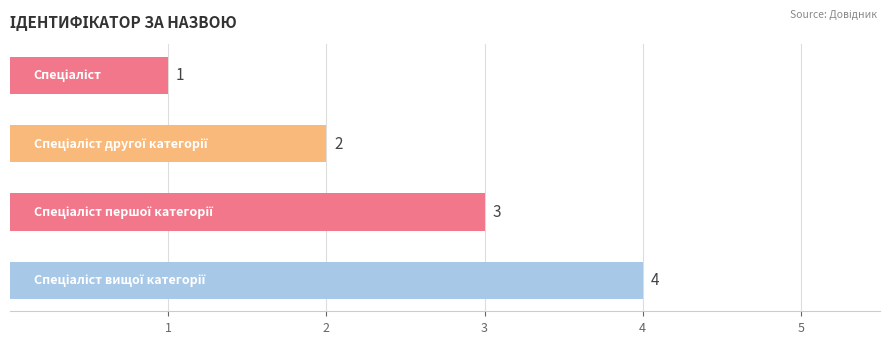

Count the number of data series in this chart.

1